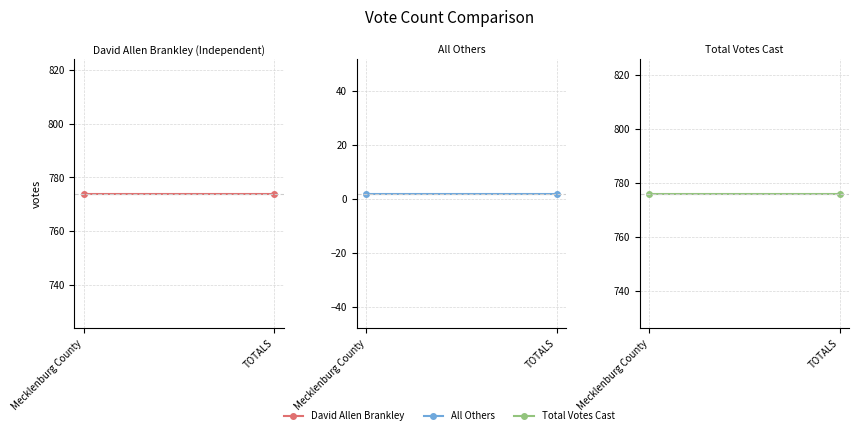

How many lines are shown in the chart?

3